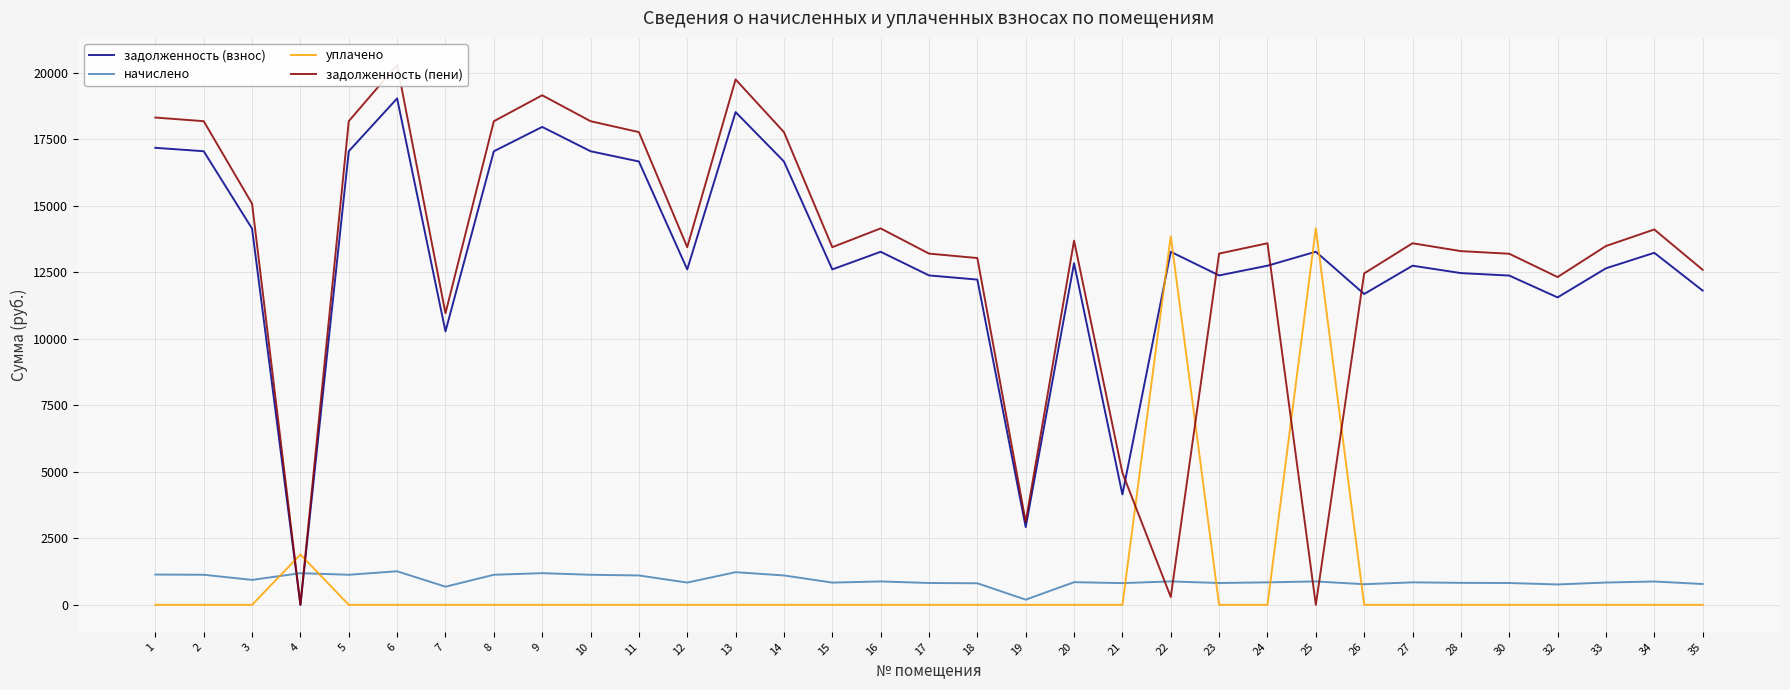

Reading right to left, what are all the values shown in this chart?

задолженность (взнос): 11812.8	13232.9	12649.8	11556.0	12377.8	12470.0	12747.7	11684.4	13274.2	12747.7	12382.9	13271.4	4147.2	12840.0	2922.4	12226.1	12382.9	13271.4	12608.9	16666.3	18523.0	12608.9	16666.3	17051.5	17965.6	17049.1	10279.7	19036.6	17051.5	0.0	14142.0	17051.5	17179.9
начислено: 782.5	876.5	837.9	765.5	819.9	826.0	844.4	774.0	879.2	844.4	820.2	879.1	816.5	850.5	193.6	809.9	820.2	879.1	835.2	1103.9	1226.9	835.2	1103.9	1129.5	1190.0	1129.3	680.9	1261.0	1129.5	1190.0	936.8	1129.5	1138.0
уплачено: 0.0	0.0	0.0	0.0	0.0	0.0	0.0	0.0	14153.4	0.0	0.0	13857.5	0.0	0.0	0.0	0.0	0.0	0.0	0.0	0.0	0.0	0.0	0.0	0.0	0.0	0.0	0.0	0.0	0.0	1890.0	0.0	0.0	0.0
задолженность (пени): 12595.3	14109.4	13487.7	12321.5	13197.6	13296.1	13592.1	12458.4	0.0	13592.1	13203.1	293.0	4963.7	13690.5	3115.9	13035.9	13203.1	14150.5	13444.1	17770.3	19749.9	13444.1	17770.3	18181.0	19155.6	18178.4	10960.6	20297.5	18181.0	0.0	15078.8	18181.0	18317.9